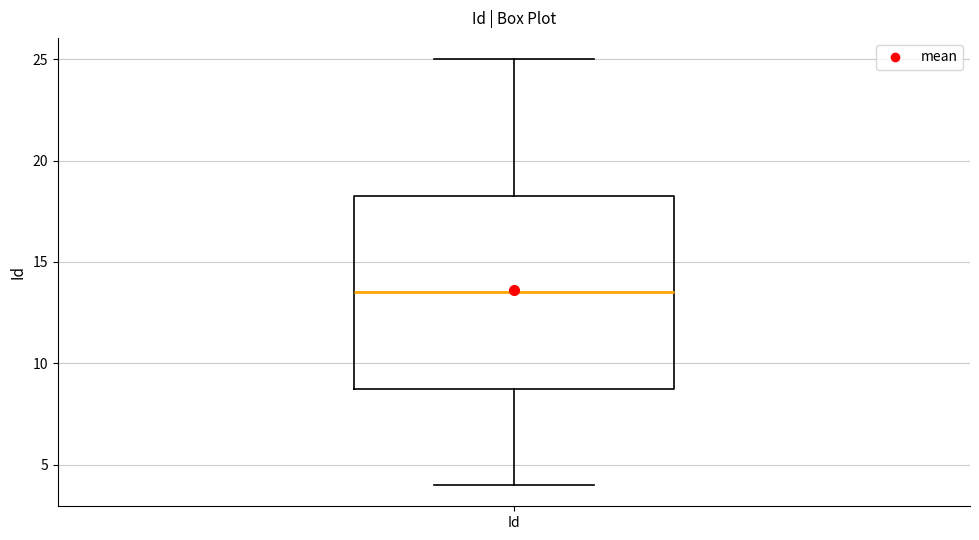

Transcribe this box plot: give where the median line is, the range the box spans, and where the two whiskers end, as read against the y-axis. The values are not printed on the chart, so give them approximately, as read against the axis.

median 13.5, box 9.0 to 18.5, whiskers 4.0 to 25.0